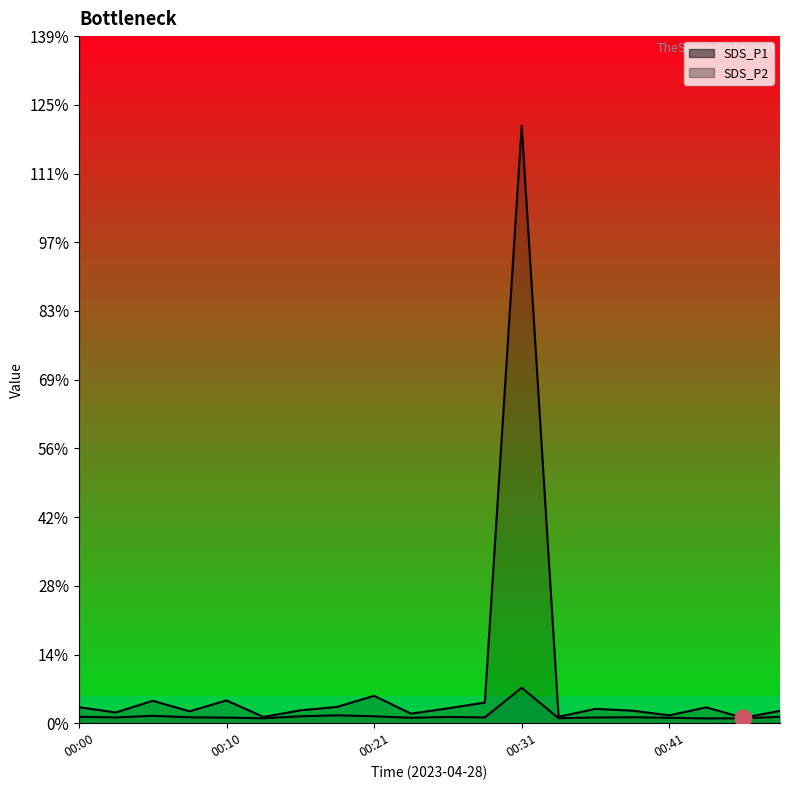

In SDS_P2, how many points are higher than both neighbors (excluding endpoints)?

5